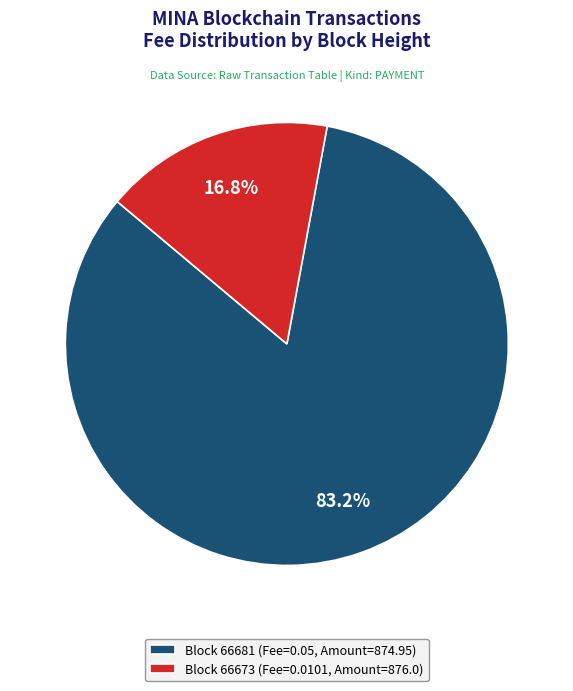

How many slices are in this pie chart?

2